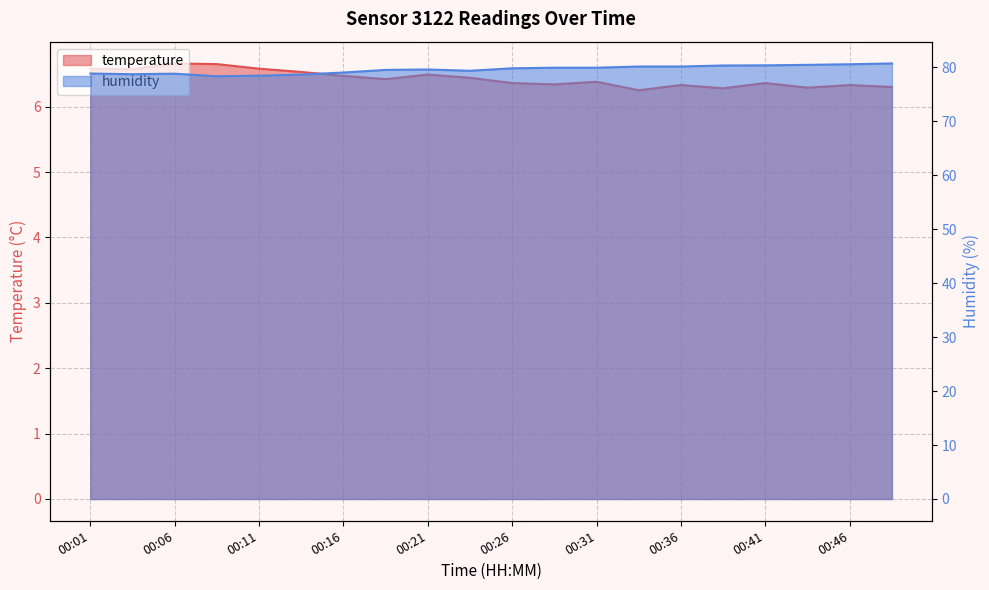

What is the greatest value displayed?

80.7